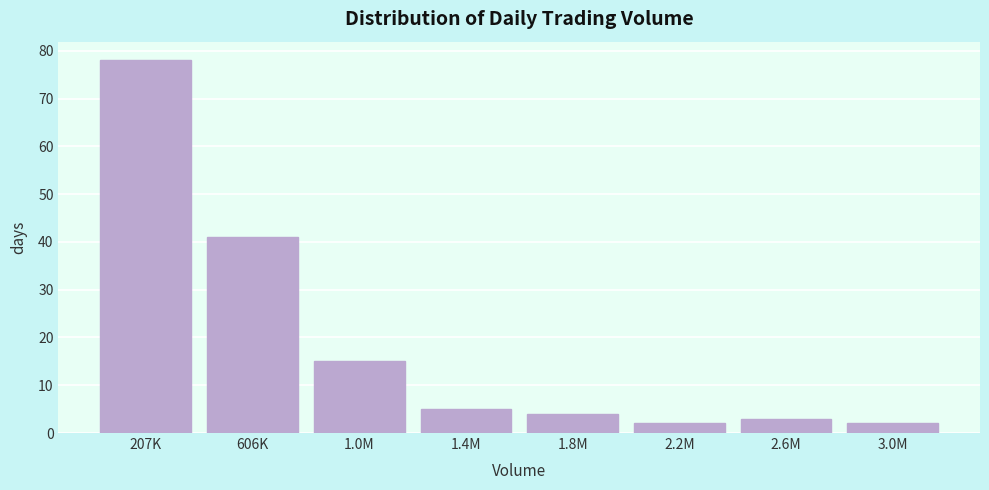

Reading left to right, list all the values displayed in this chart.

78	41	15	5	4	2	3	2